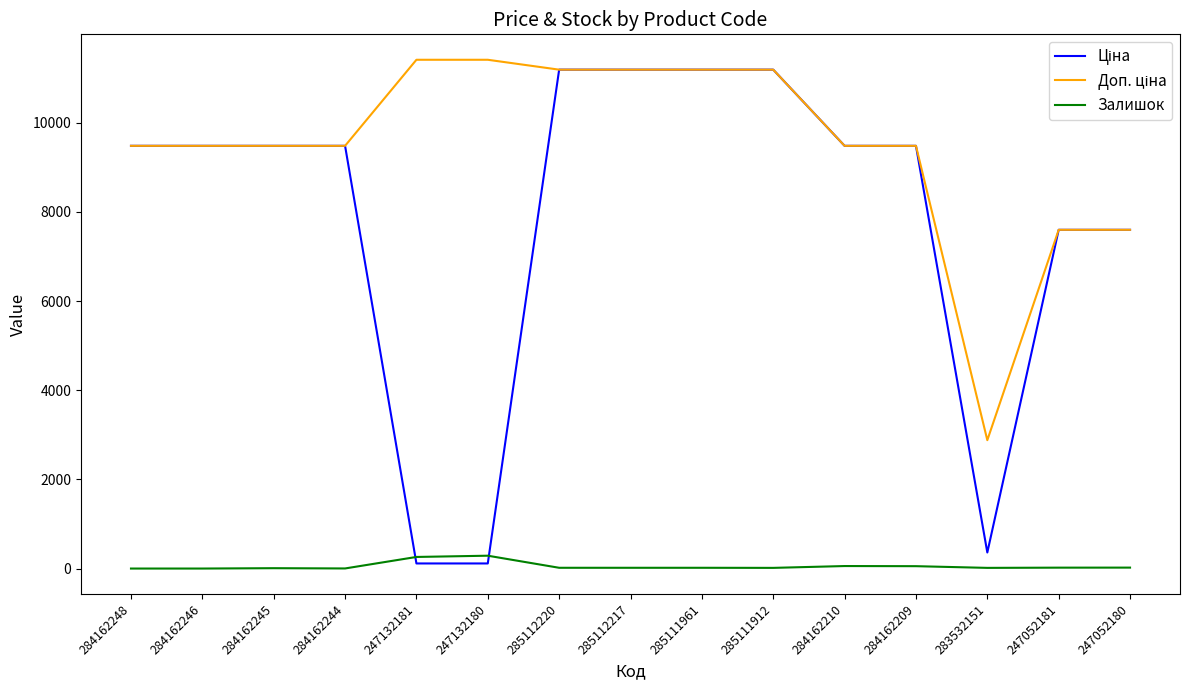

How many lines are shown in the chart?

3